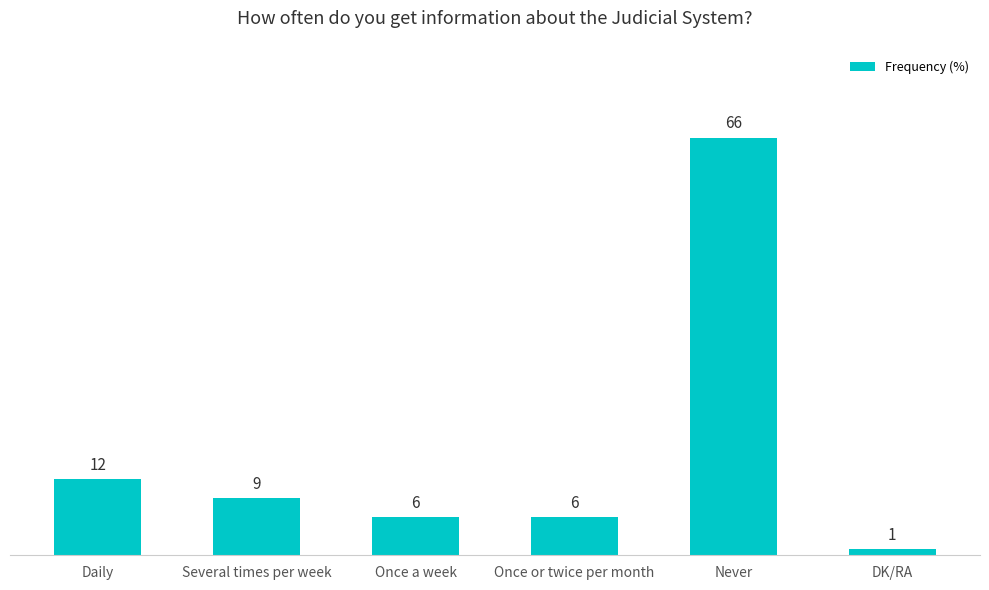

How many categories are shown in the chart?

6